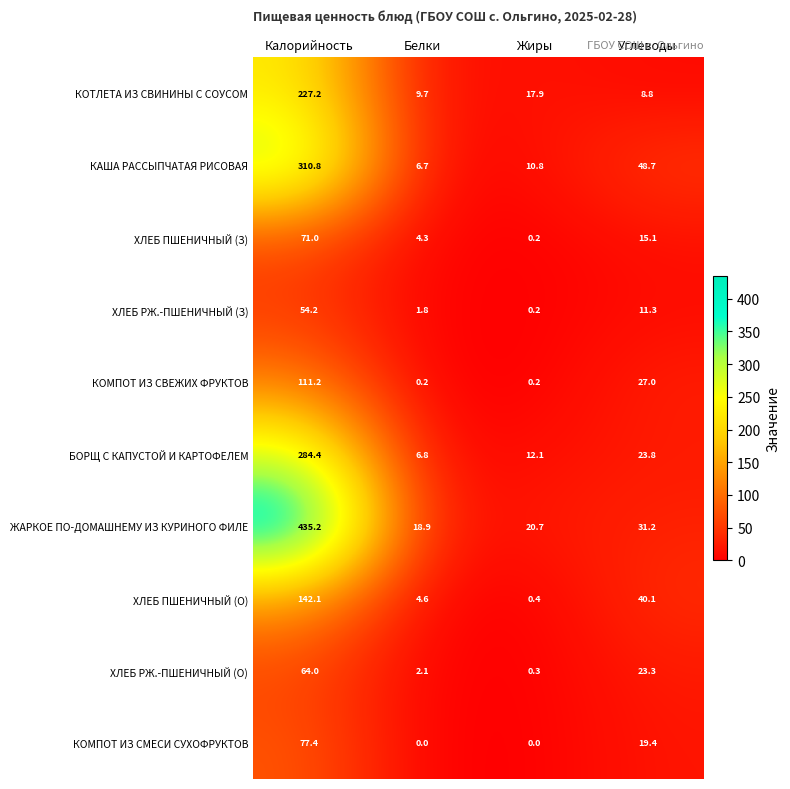

What is the difference between the maximum and second lowest values in the БОРЩ С КАПУСТОЙ И КАРТОФЕЛЕМ series?

272.3